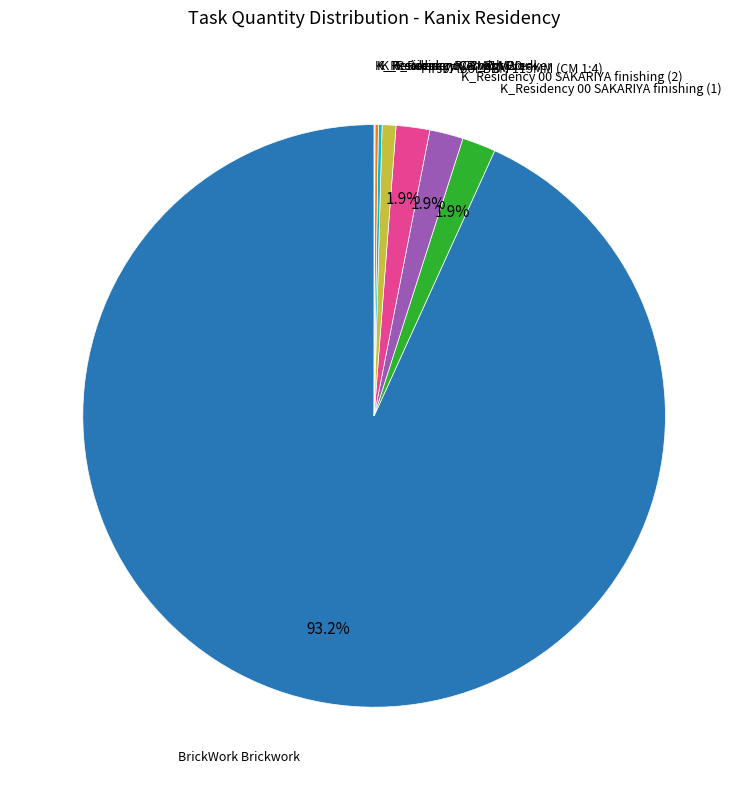

Is there a majority slice in this chart?

Yes